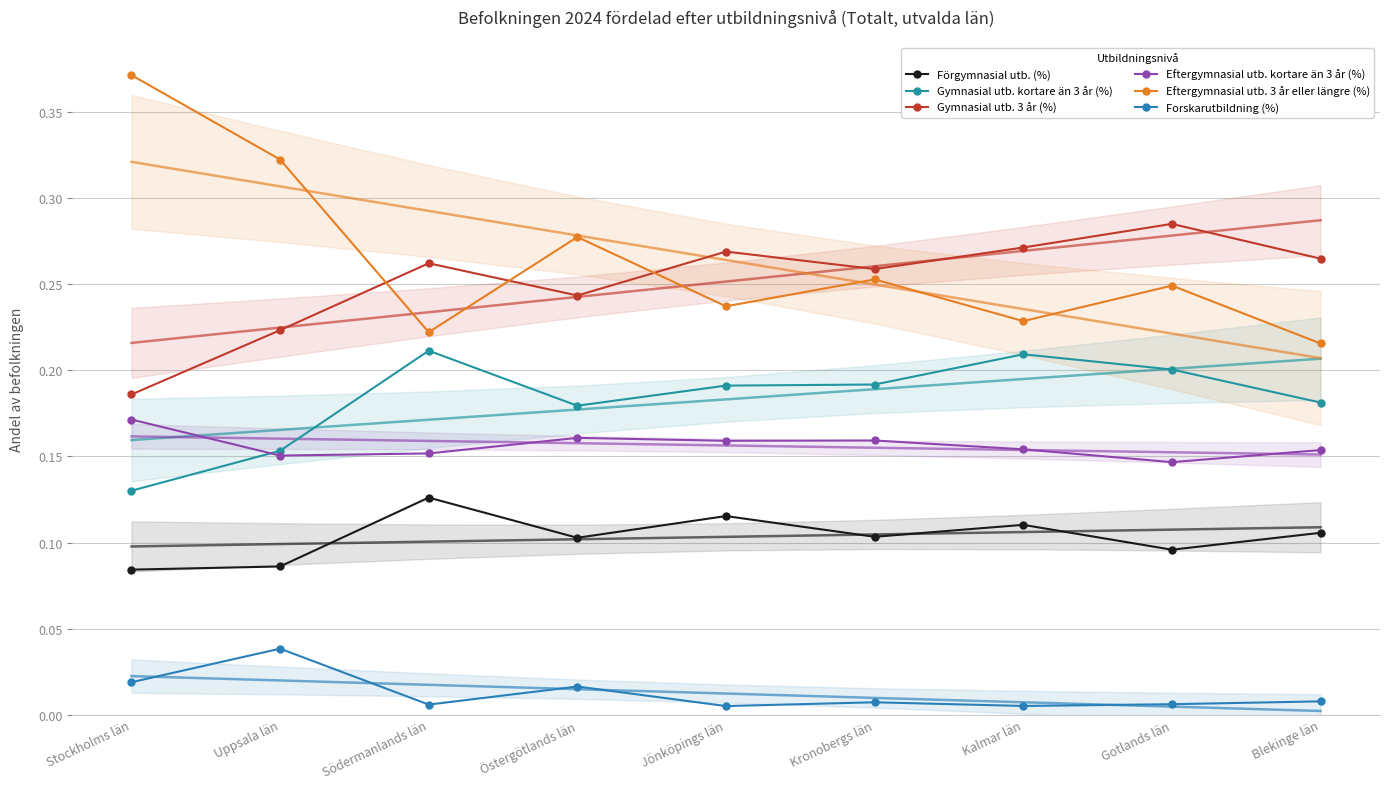

After their last crossing, which series has the higher values: Gymnasial utb. kortare än 3 år (%) or Eftergymnasial utb. kortare än 3 år (%)?

Gymnasial utb. kortare än 3 år (%)